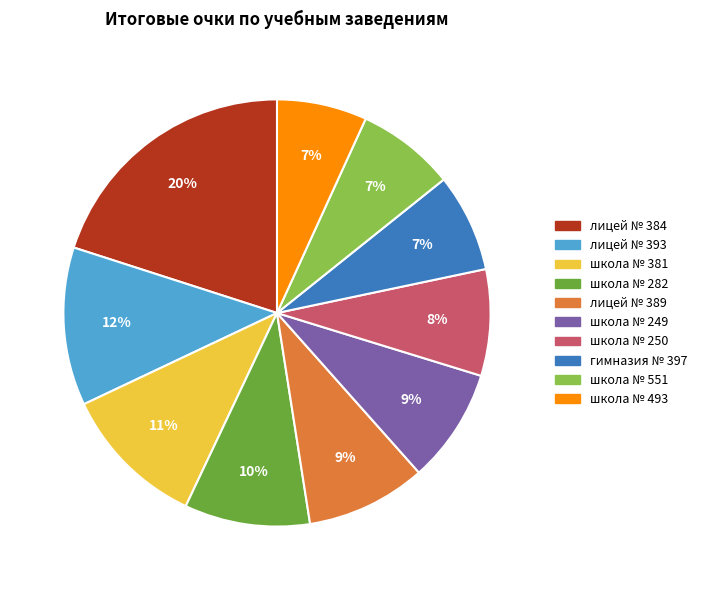

Which category has the biggest portion of the pie?

лицей № 384